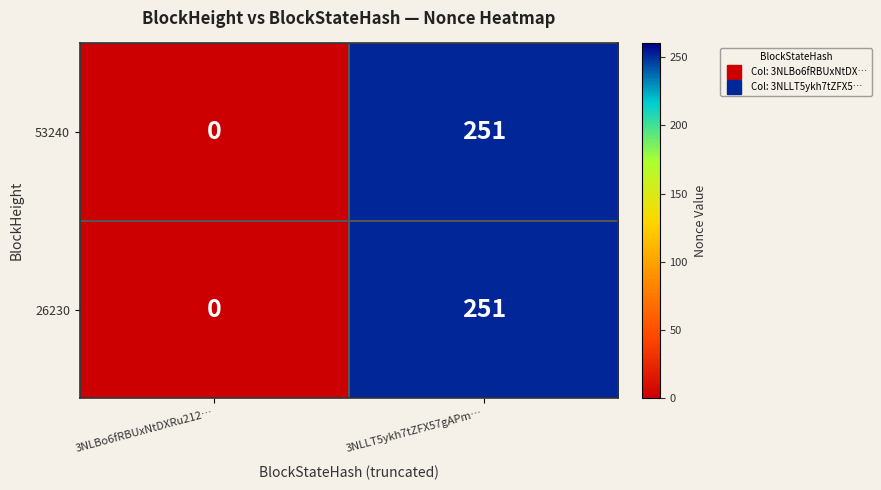

Is it true that 26230 equals 77 at 3NLLT5ykh7tZFX57gAPm…?

False